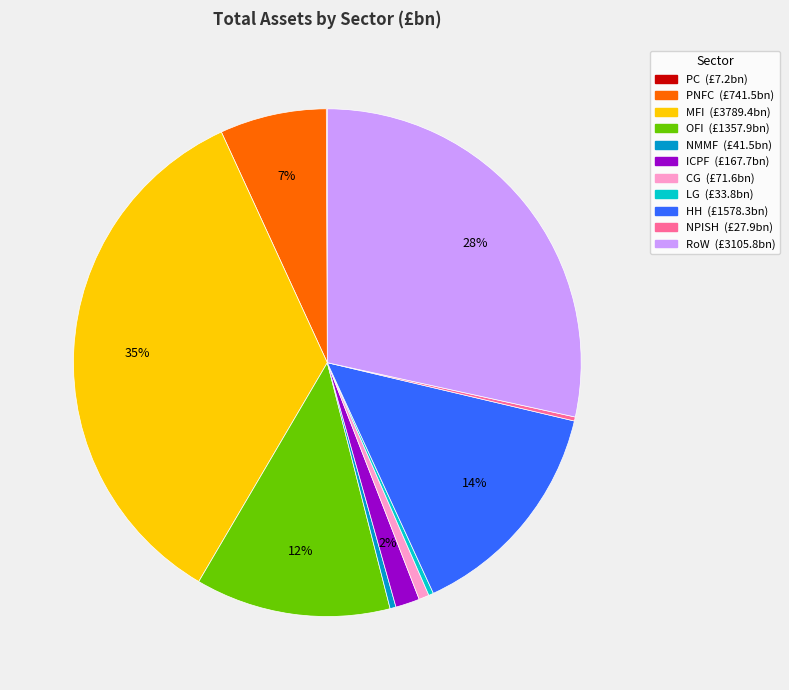

Does any single category account for the majority?

No